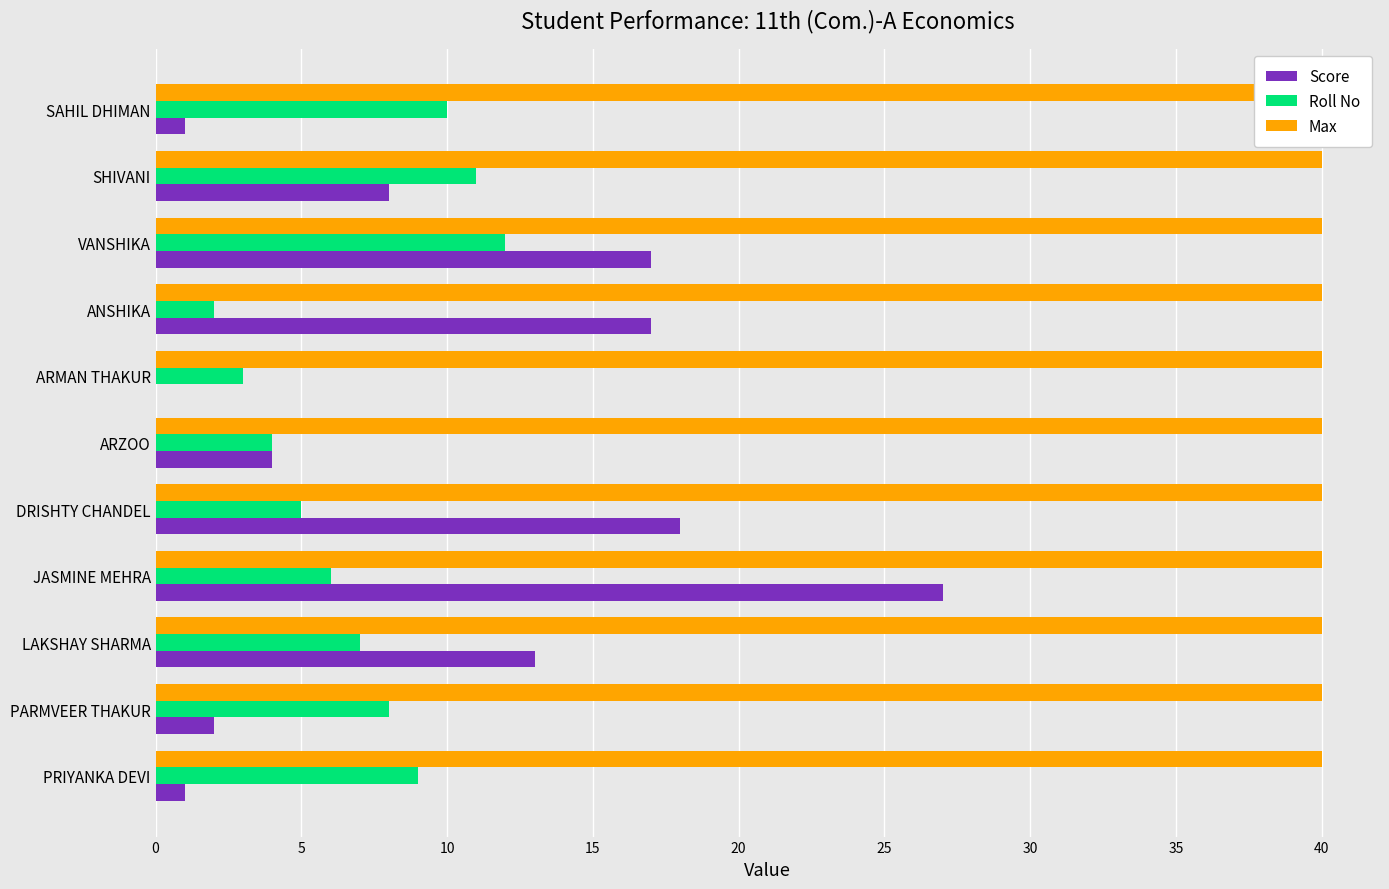

What is the average value of the Roll No series?

7.0